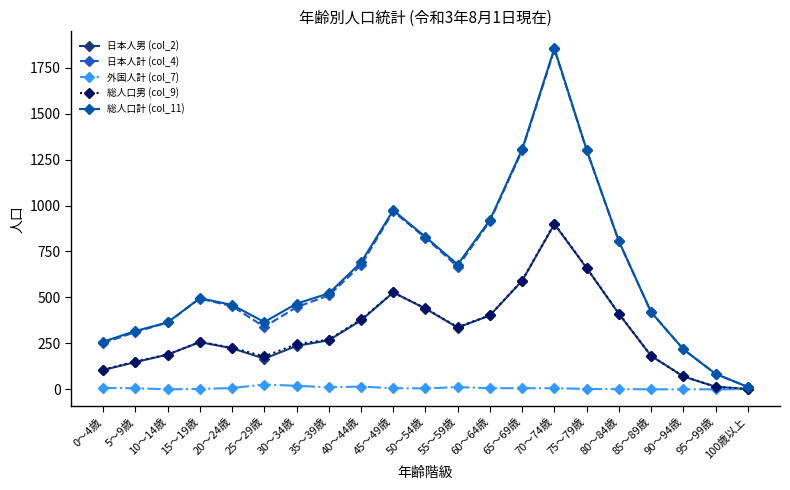

Where is the first local minimum for 日本人計 (col_4)?

25～29歳